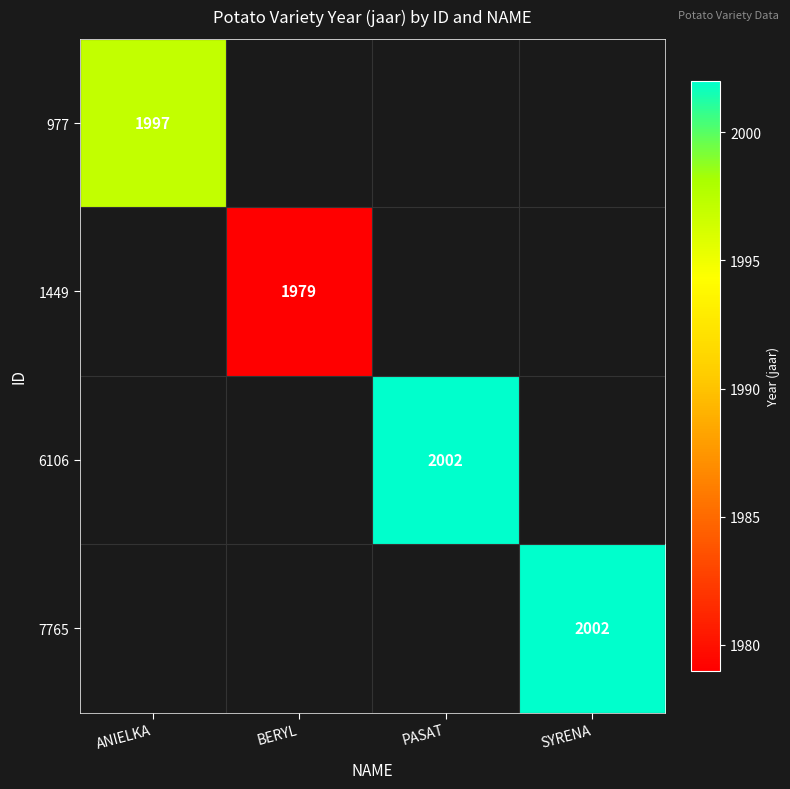

What is the total value across all series at SYRENA?

2002